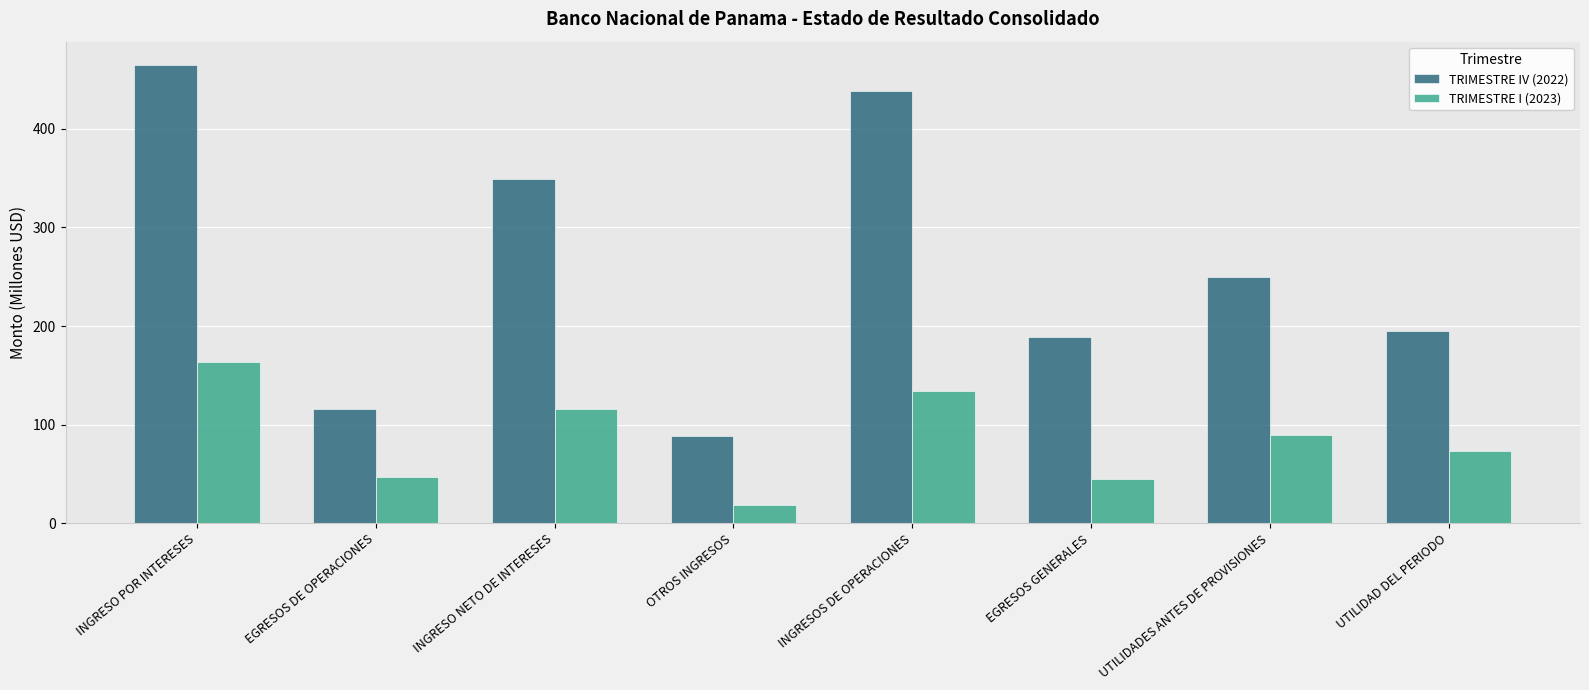

Which series has the widest spread of values?

TRIMESTRE IV (2022)